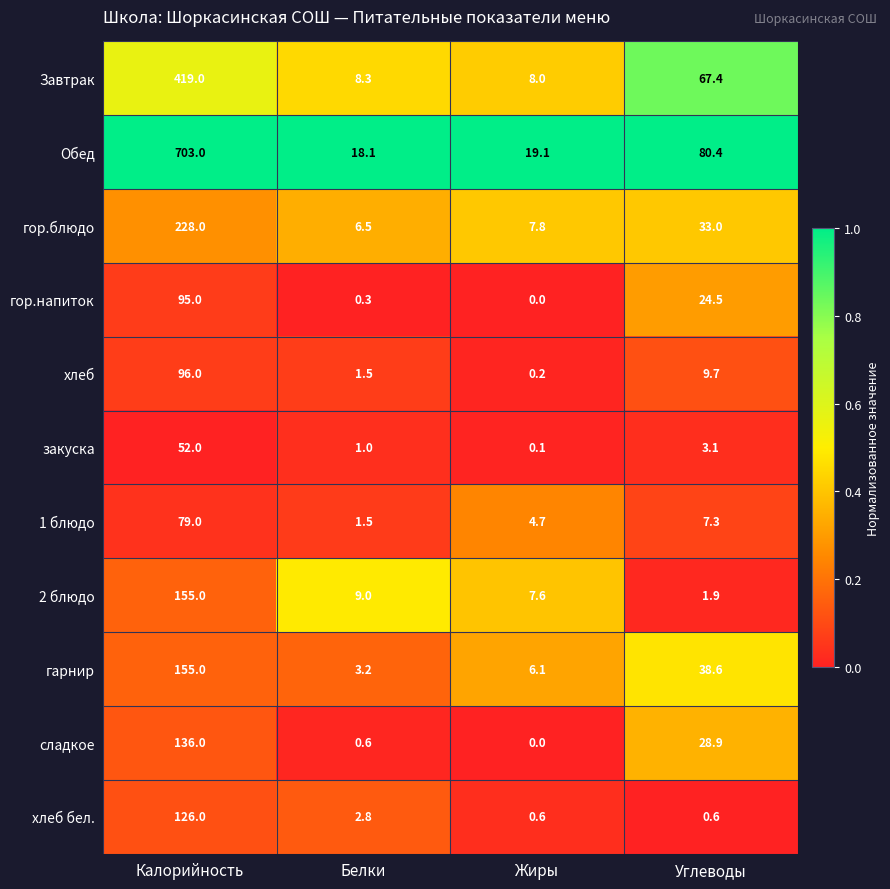

What is the lowest value of the Завтрак series?

8.0